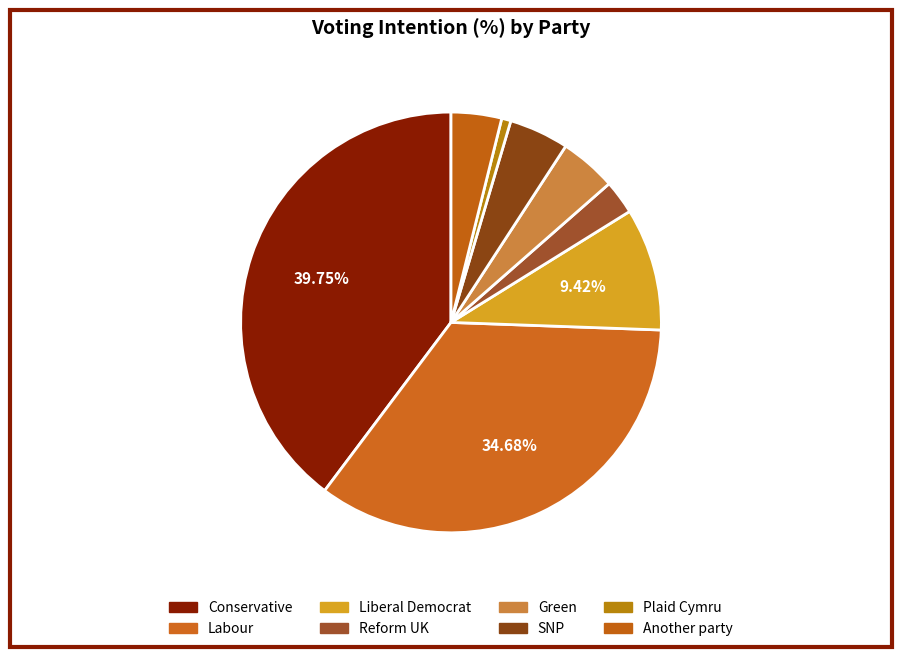

To the nearest percent, what is the combined percentage of Labour and Plaid Cymru?

35%